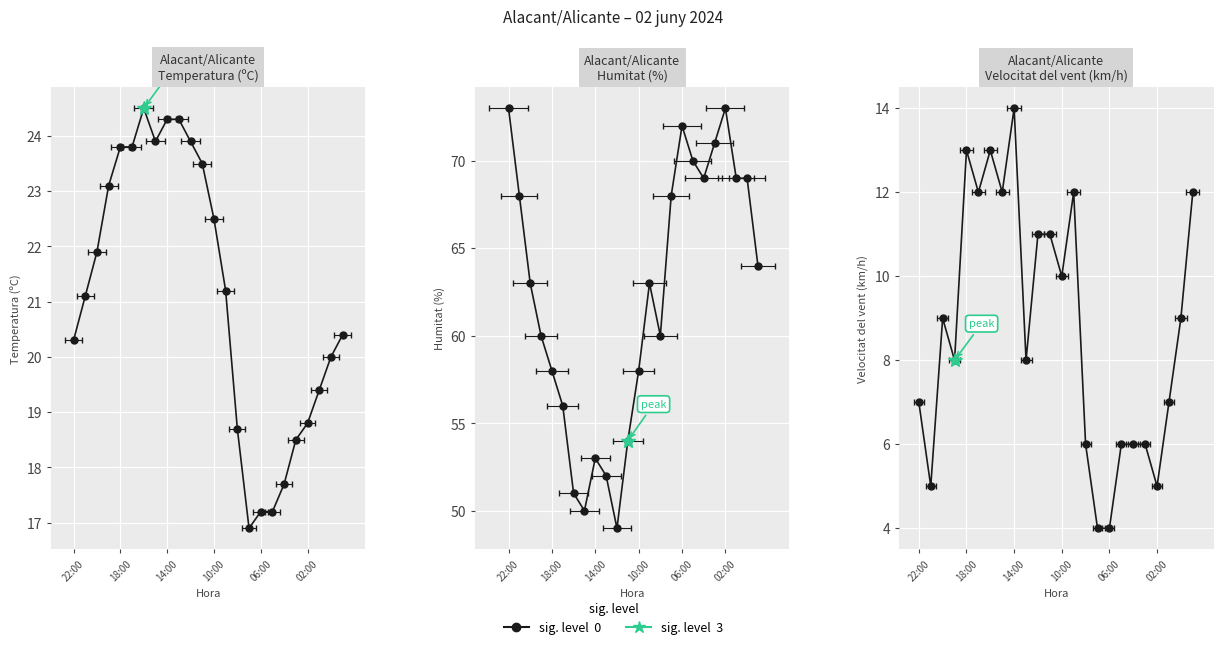

At which category does the chart reach its minimum across all series?

15